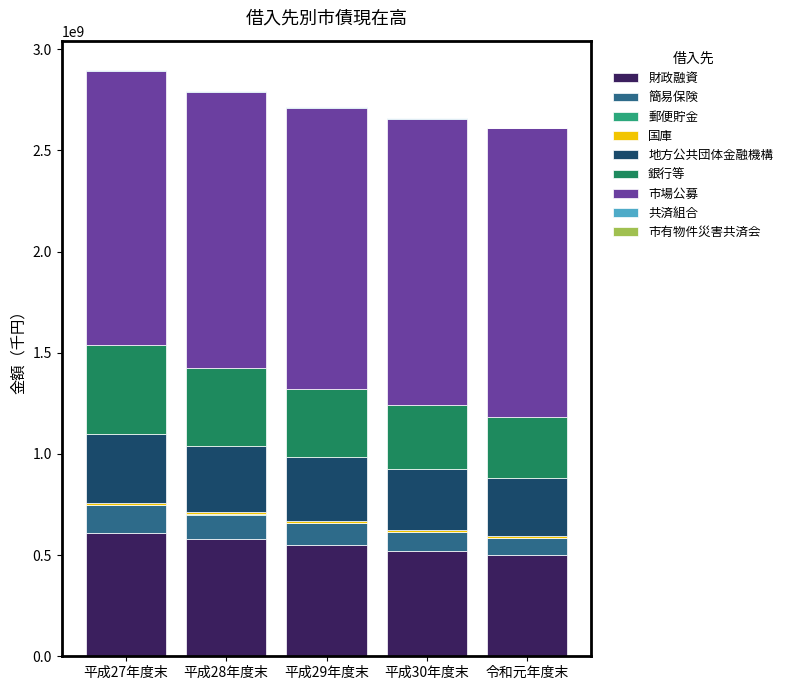

How many data points does each series have?

5